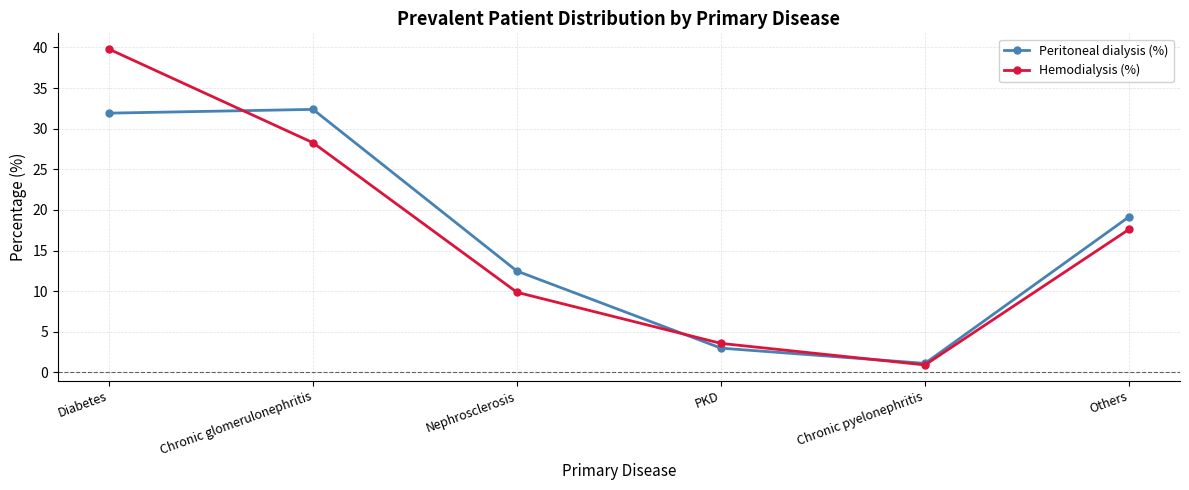

What is the highest value of the Hemodialysis (%) series?

39.8